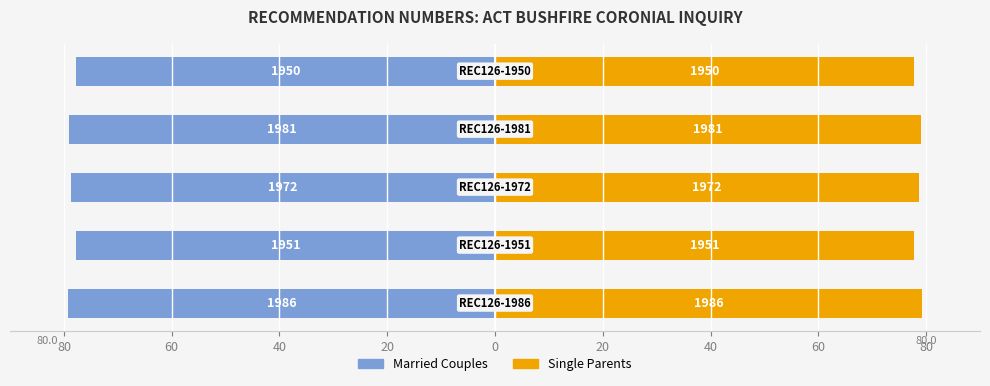

What are all the series names shown in the legend?

Married Couples, Single Parents